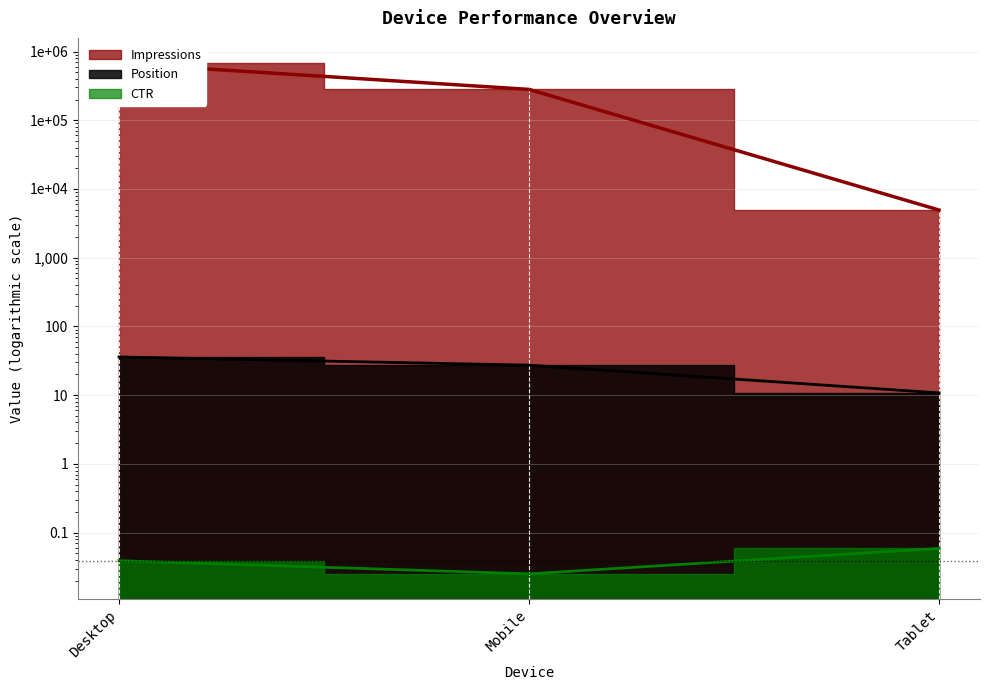

Is it true that Position equals 4.6 at Tablet?

False